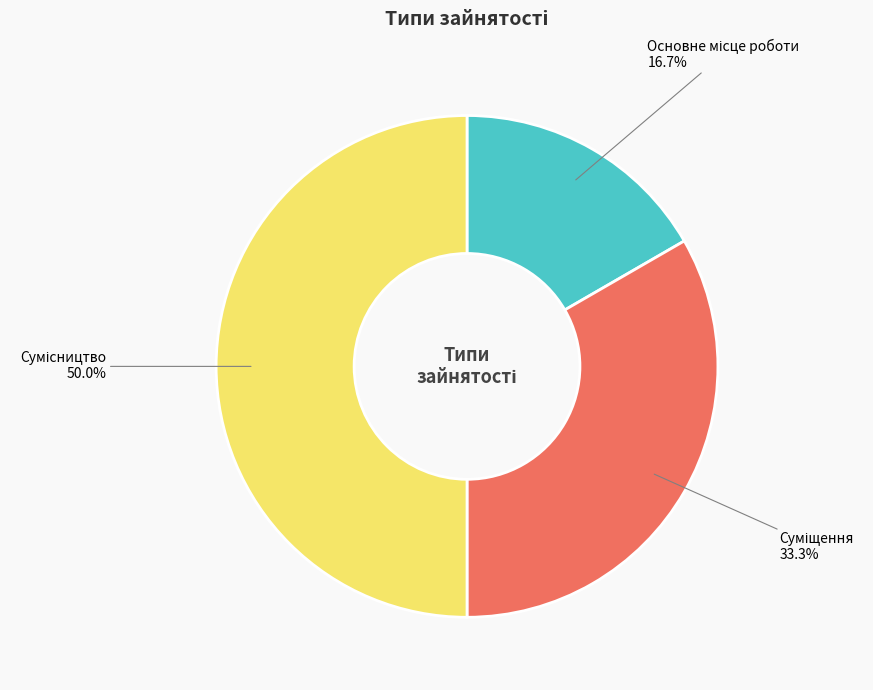

Count the number of slices in the pie.

3